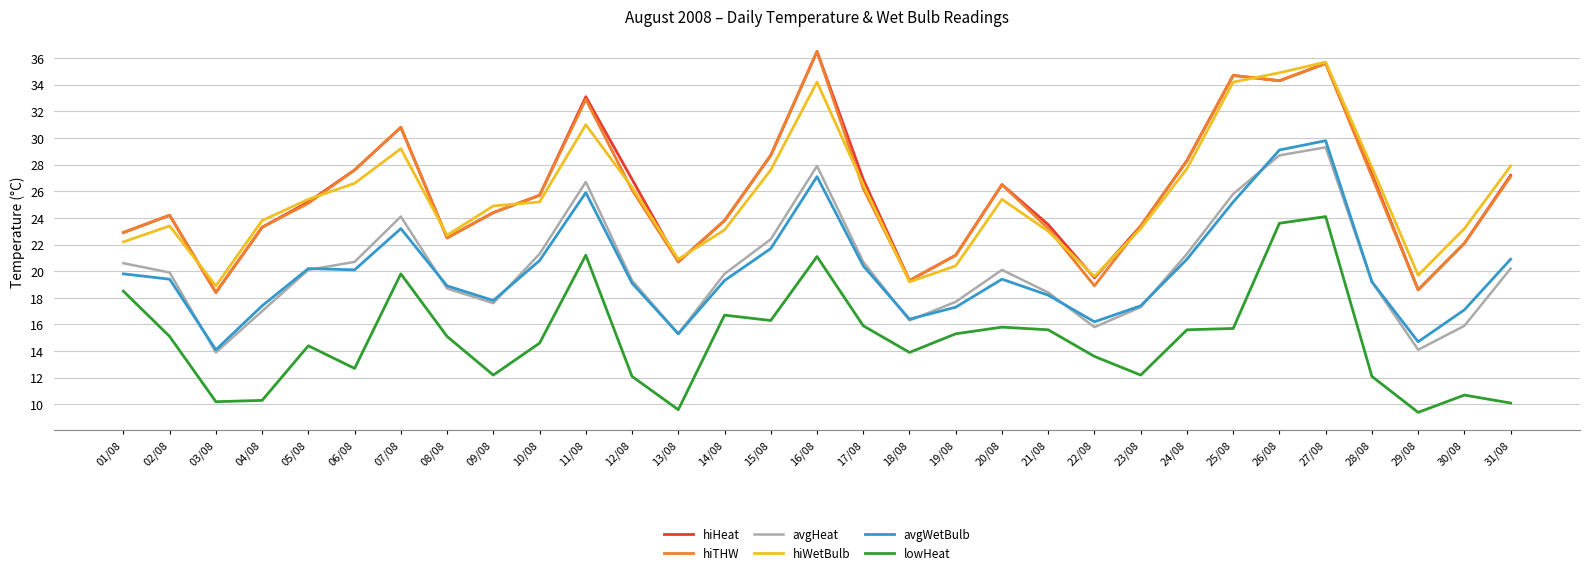

Which label corresponds to the largest value in the chart?

16/08